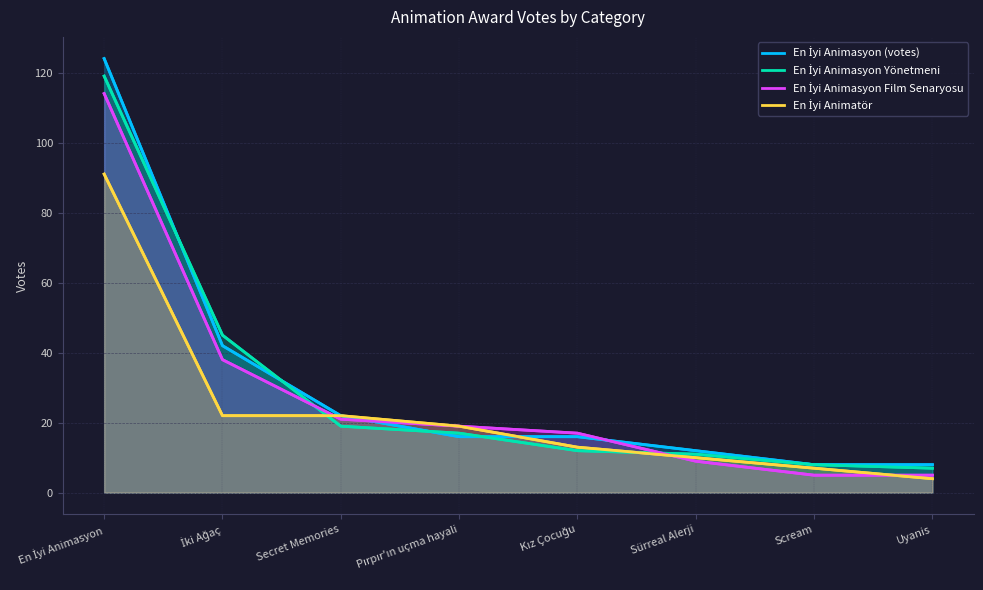

Which series changed the most between Pırpır'ın uçma hayali and Sürreal Alerji?

En İyi Animasyon Film Senaryosu